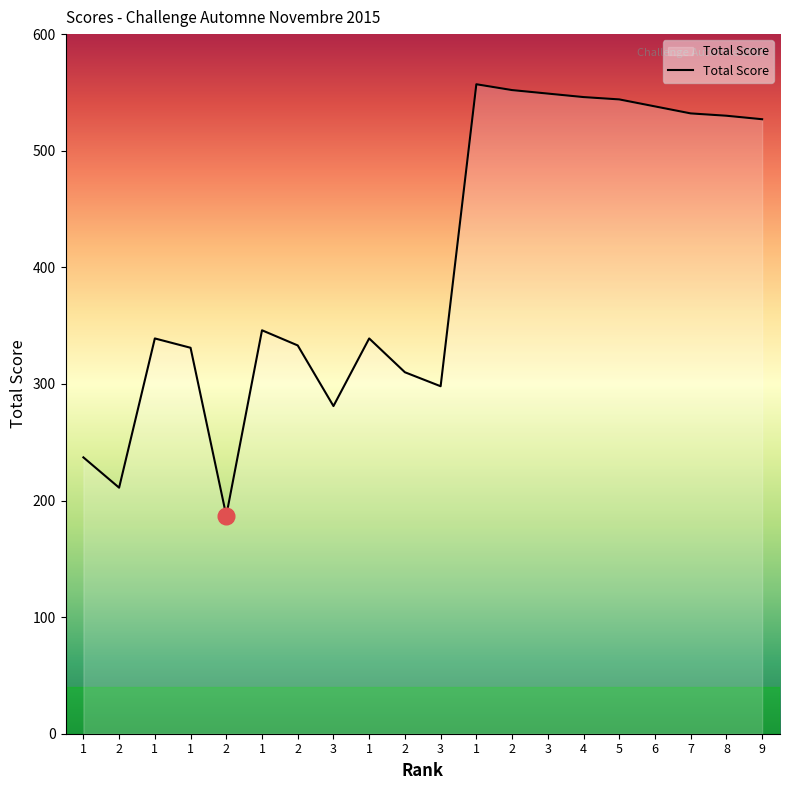

At which label is the value closest to 372?

1